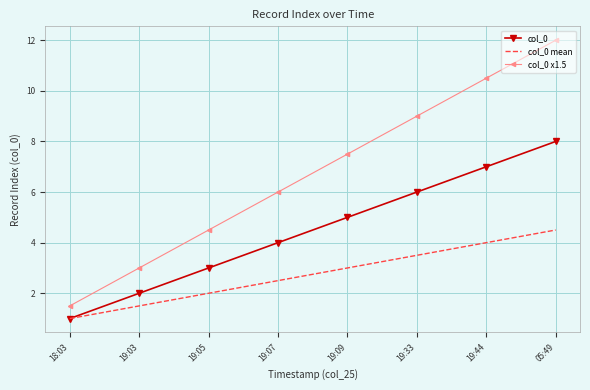

What is the difference between the second highest and second lowest values in the col_0 x1.5 series?

7.5